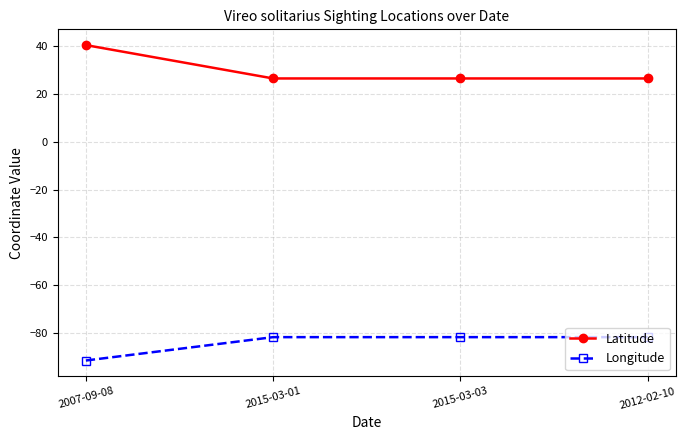

What is the highest value of the Longitude series?

-81.8